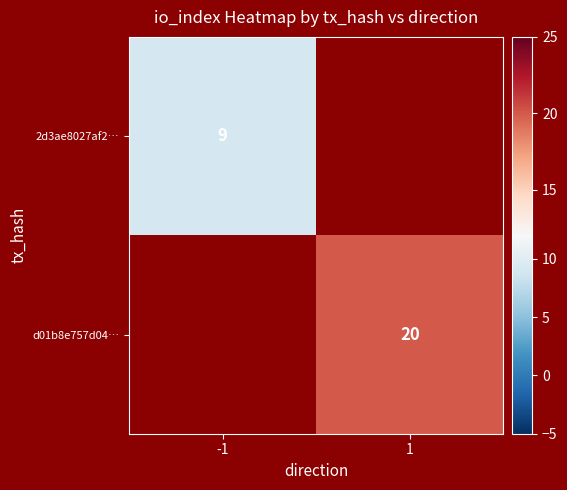

The 2d3ae8027af2… series shows 16 at -1. True or false?

False